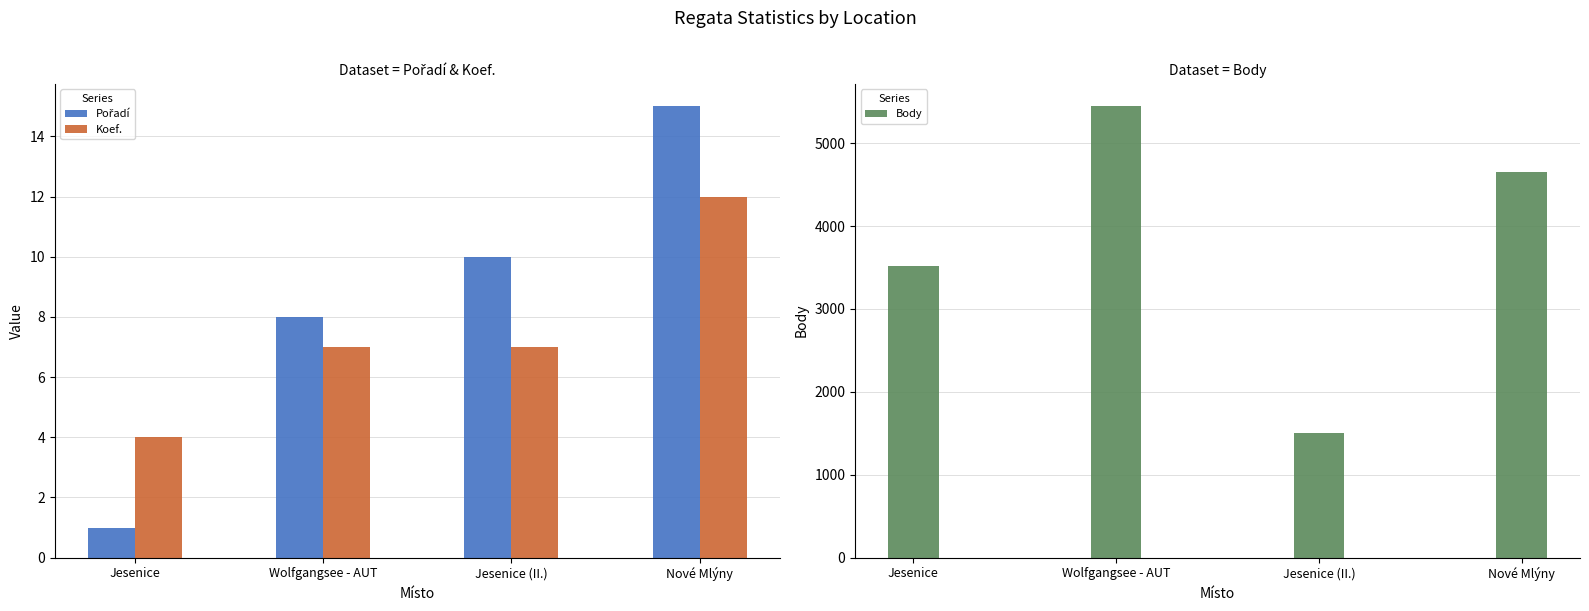

What position from the right is Nové Mlýny?

1